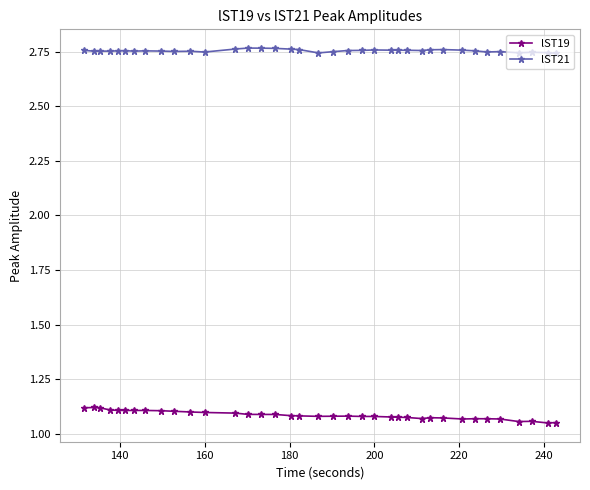

Which series has the largest total across all categories?

lST21